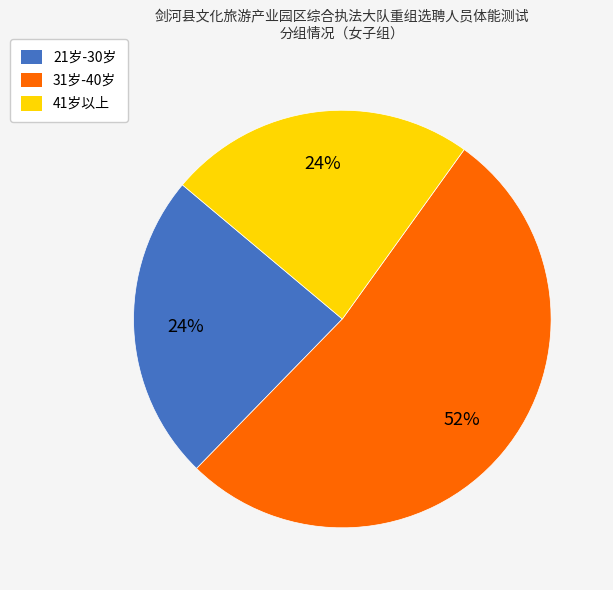

To the nearest percent, what is the average slice percentage?

33%